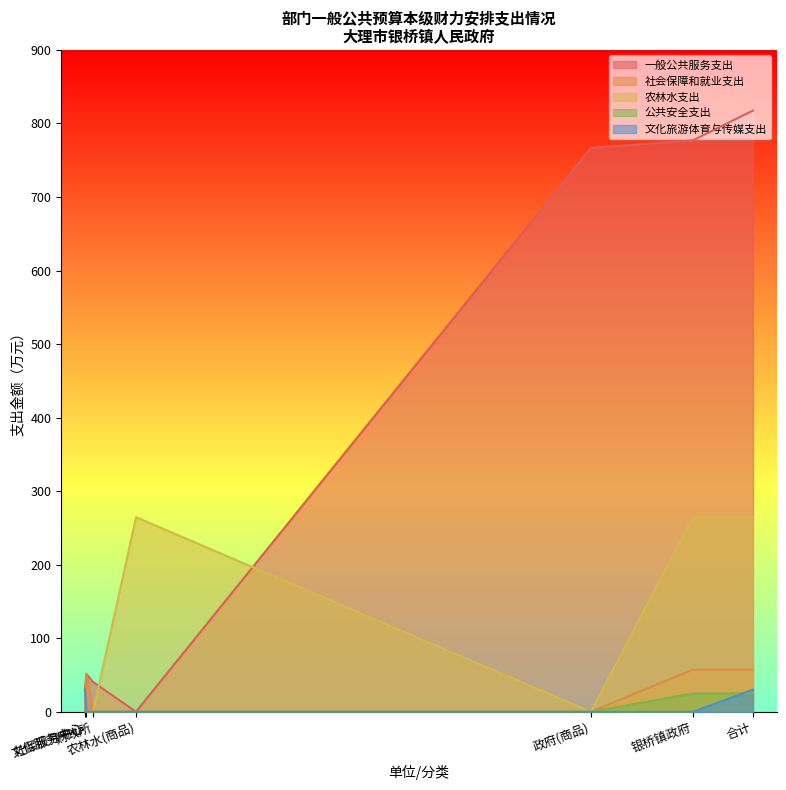

Which category has the lowest value in the 一般公共服务支出 series?

农林水(商品)